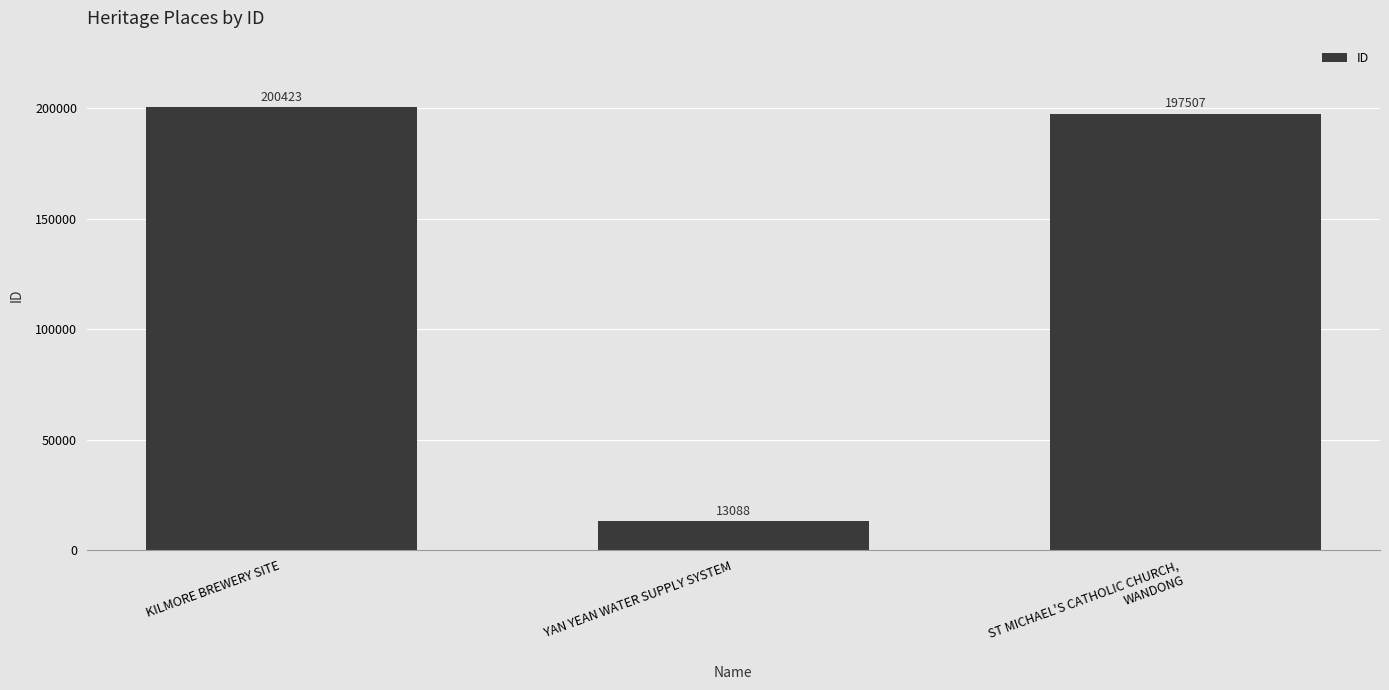

Does the chart contain stacked bars?

No